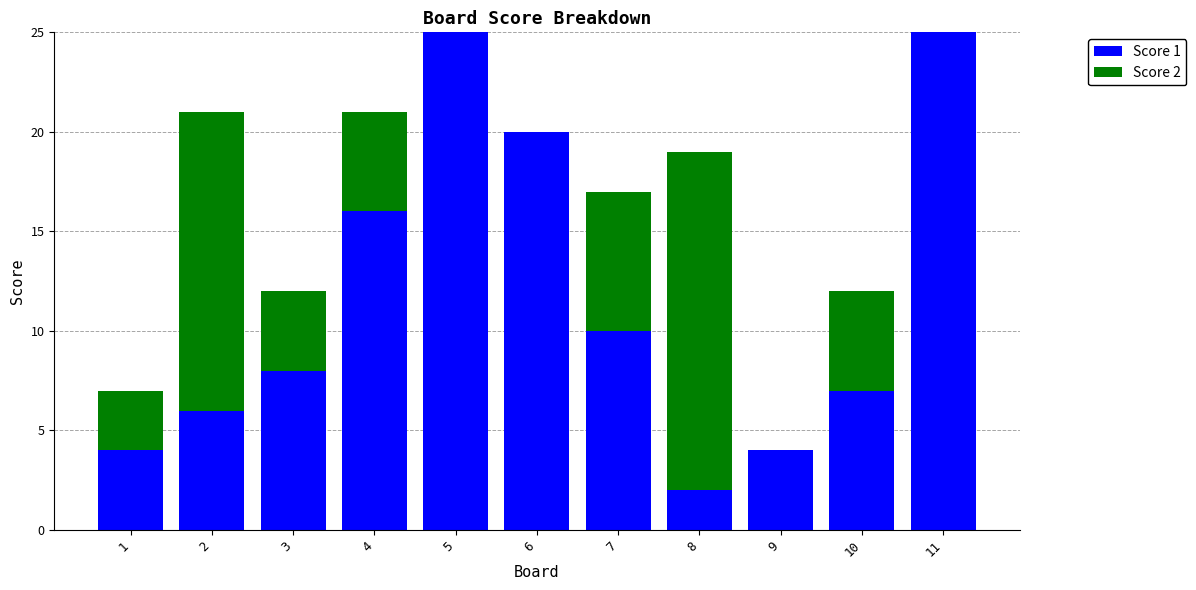

True or false: Score 1 has a value of 4 at 1.

True